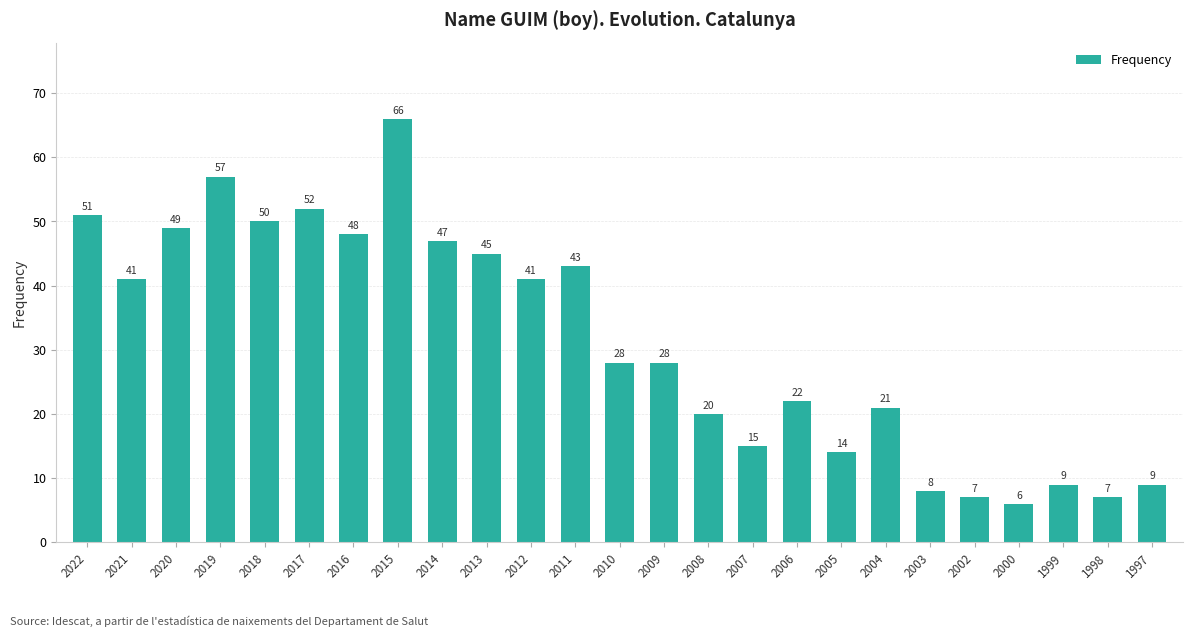

What is the maximum value shown in the chart?

66